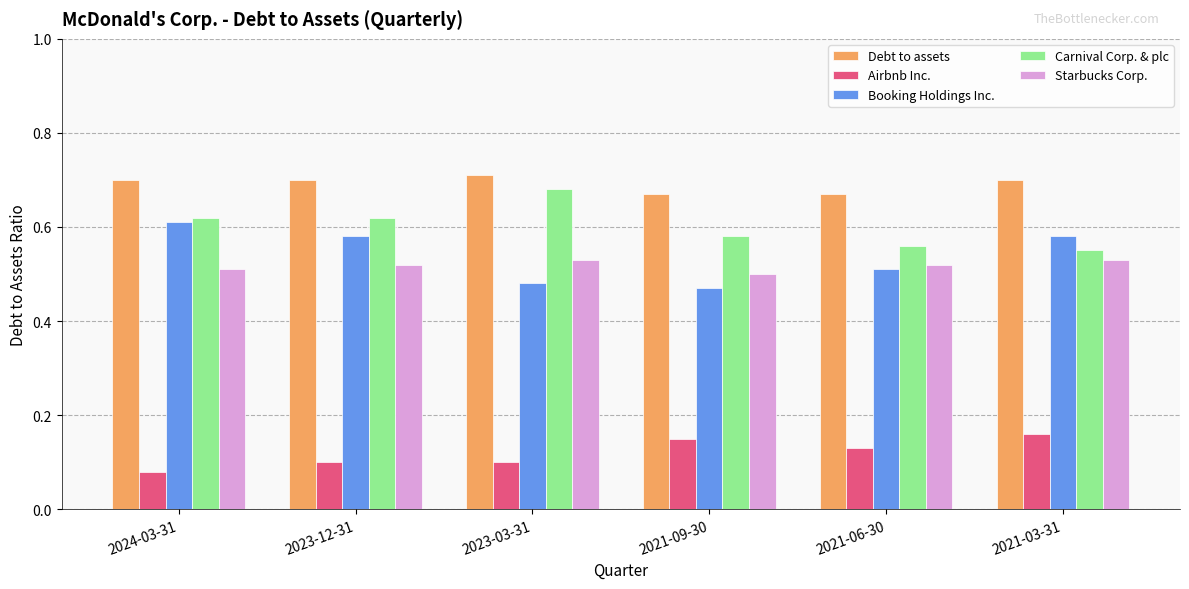

What is the sum of the Starbucks Corp. values at 2024-03-31 and 2021-09-30?

1.0